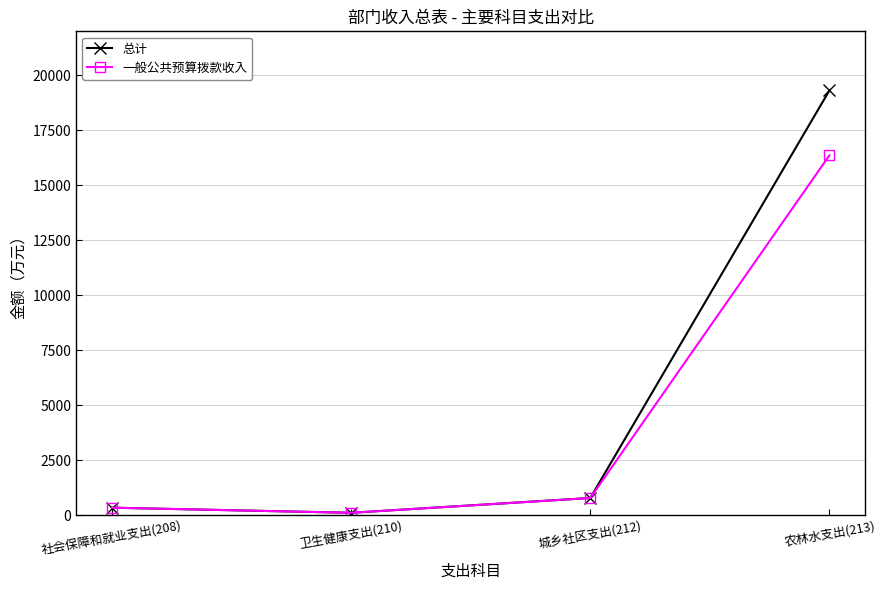

List the series in order of their overall mean, lowest first.

一般公共预算拨款收入, 总计